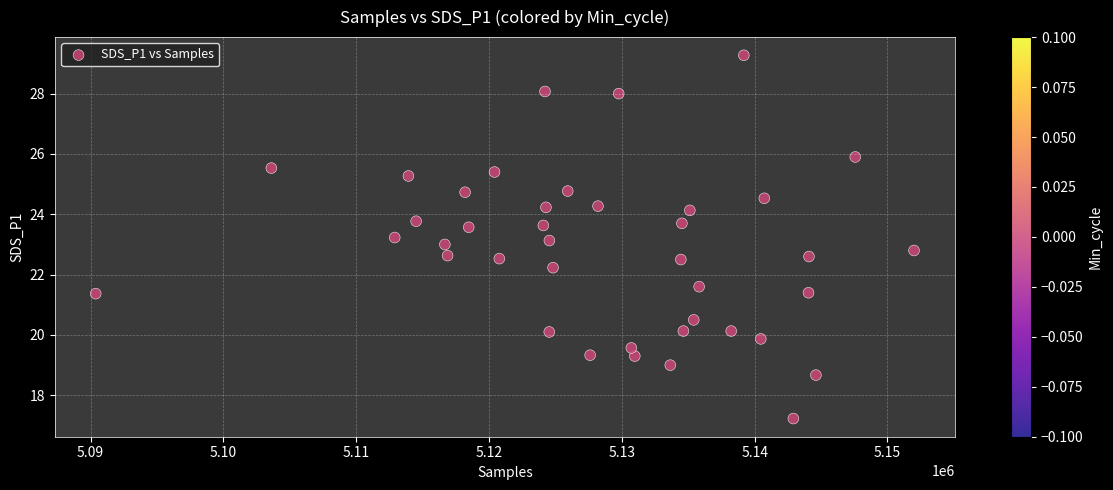

What is the range of Y values (max minus min)?

12.0